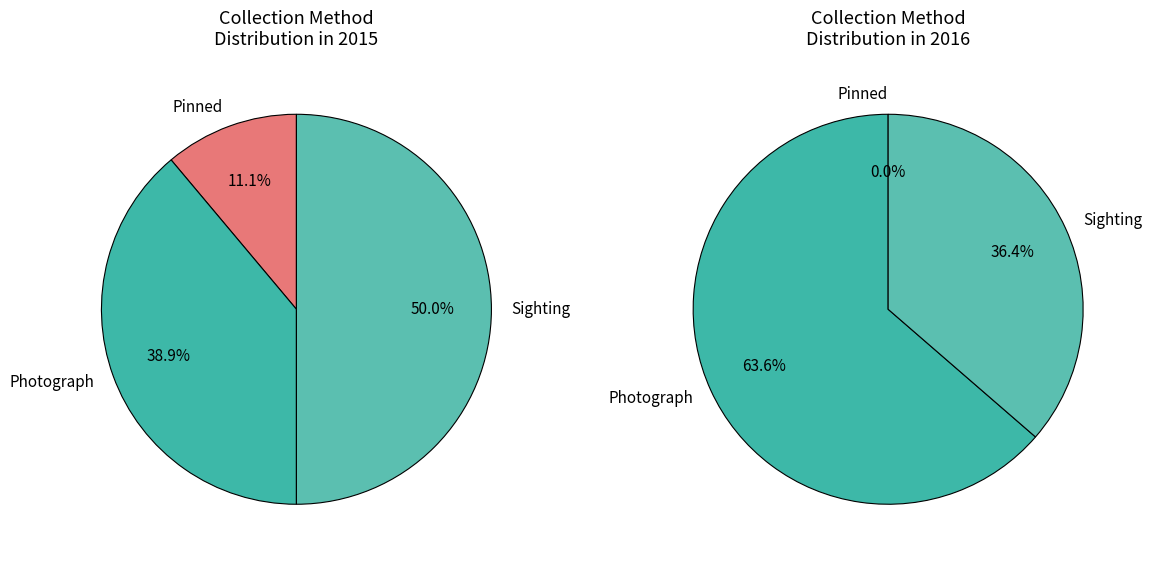

Is it true that 6 is 33% of the pie?

True